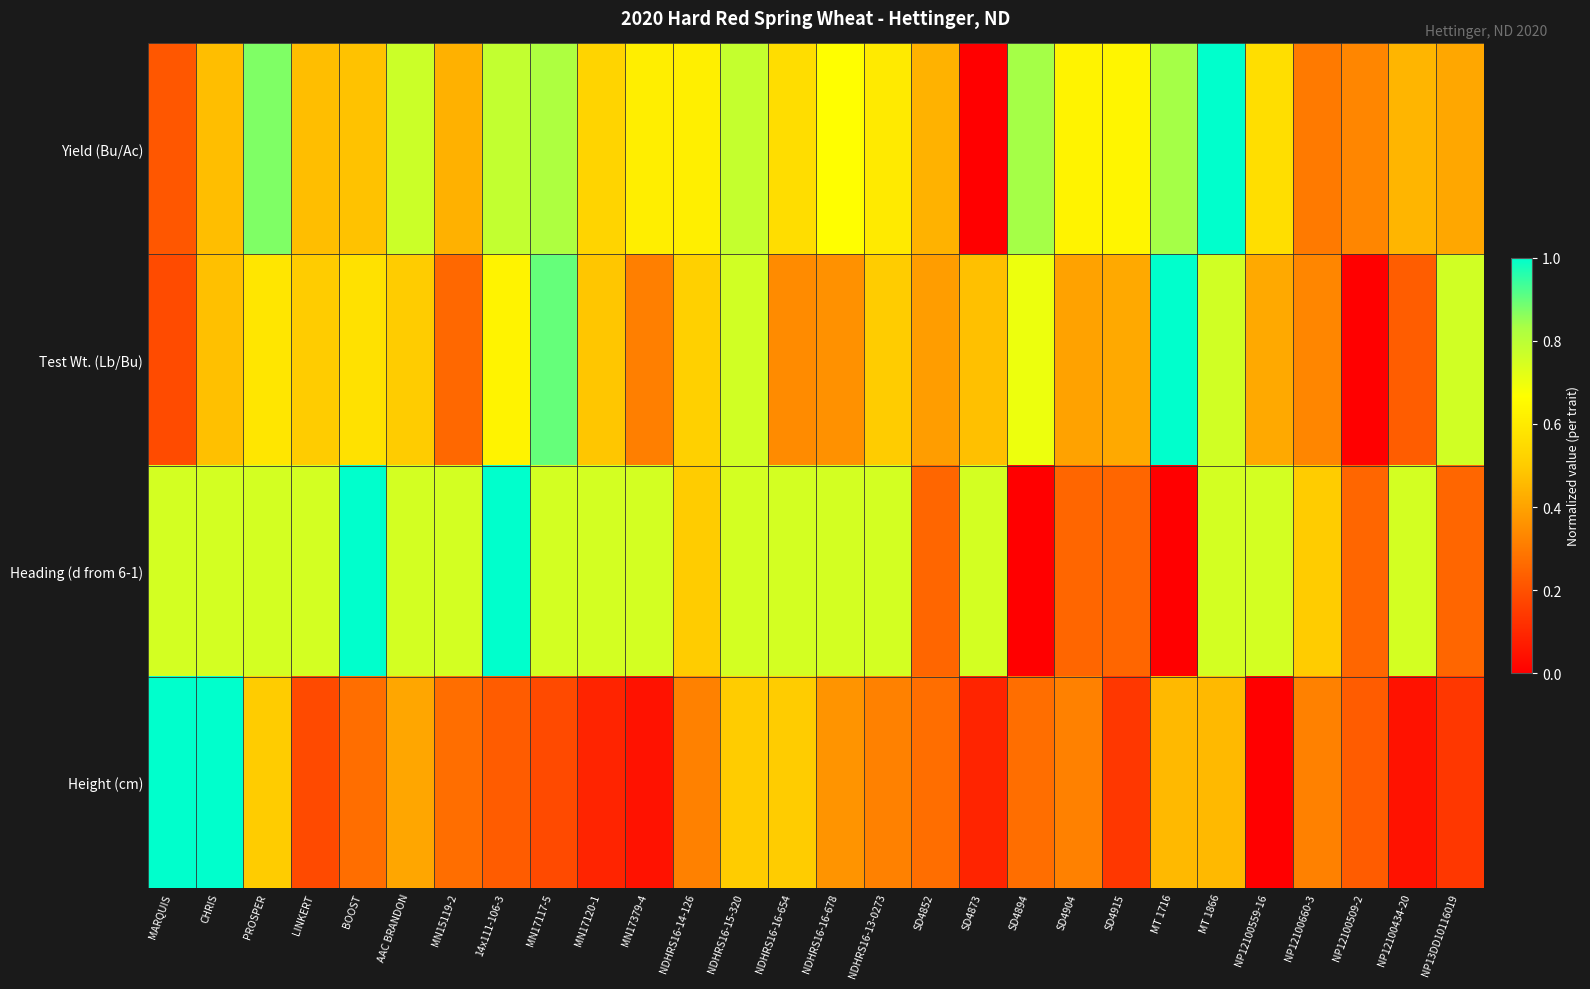

Reading left to right, list all the values displayed in this chart.

Yield (Bu/Ac): MARQUIS=0.2	CHRIS=0.5	PROSPER=0.9	LINKERT=0.5	BOOST=0.5	AAC BRANDON=0.8	MN15119-2=0.4	14x111-106-3=0.8	MN17117-5=0.8	MN17120-1=0.5	MN17379-4=0.6	NDHRS16-14-126=0.6	NDHRS16-15-320=0.8	NDHRS16-16-654=0.6	NDHRS16-16-678=0.7	NDHRS16-13-0273=0.6	SD4852=0.4	SD4873=0.0	SD4894=0.8	SD4904=0.6	SD4915=0.6	MT 1716=0.8	MT 1866=1.0	NP12100559-16=0.6	NP12100660-3=0.3	NP12100509-2=0.3	NP12100434-20=0.4	NP13DD10116019=0.4
Test Wt. (Lb/Bu): MARQUIS=0.2	CHRIS=0.5	PROSPER=0.6	LINKERT=0.5	BOOST=0.6	AAC BRANDON=0.5	MN15119-2=0.3	14x111-106-3=0.6	MN17117-5=0.9	MN17120-1=0.5	MN17379-4=0.3	NDHRS16-14-126=0.5	NDHRS16-15-320=0.8	NDHRS16-16-654=0.3	NDHRS16-16-678=0.4	NDHRS16-13-0273=0.5	SD4852=0.4	SD4873=0.5	SD4894=0.7	SD4904=0.4	SD4915=0.4	MT 1716=1.0	MT 1866=0.8	NP12100559-16=0.4	NP12100660-3=0.3	NP12100509-2=0.0	NP12100434-20=0.2	NP13DD10116019=0.8
Heading (d from 6-1): MARQUIS=0.8	CHRIS=0.8	PROSPER=0.8	LINKERT=0.8	BOOST=1.0	AAC BRANDON=0.8	MN15119-2=0.8	14x111-106-3=1.0	MN17117-5=0.8	MN17120-1=0.8	MN17379-4=0.8	NDHRS16-14-126=0.5	NDHRS16-15-320=0.8	NDHRS16-16-654=0.8	NDHRS16-16-678=0.8	NDHRS16-13-0273=0.8	SD4852=0.2	SD4873=0.8	SD4894=0.0	SD4904=0.2	SD4915=0.2	MT 1716=0.0	MT 1866=0.8	NP12100559-16=0.8	NP12100660-3=0.5	NP12100509-2=0.2	NP12100434-20=0.8	NP13DD10116019=0.2
Height (cm): MARQUIS=1.0	CHRIS=1.0	PROSPER=0.5	LINKERT=0.2	BOOST=0.3	AAC BRANDON=0.4	MN15119-2=0.3	14x111-106-3=0.2	MN17117-5=0.2	MN17120-1=0.1	MN17379-4=0.0	NDHRS16-14-126=0.3	NDHRS16-15-320=0.5	NDHRS16-16-654=0.5	NDHRS16-16-678=0.4	NDHRS16-13-0273=0.3	SD4852=0.3	SD4873=0.1	SD4894=0.3	SD4904=0.3	SD4915=0.1	MT 1716=0.5	MT 1866=0.5	NP12100559-16=0.0	NP12100660-3=0.3	NP12100509-2=0.2	NP12100434-20=0.0	NP13DD10116019=0.1